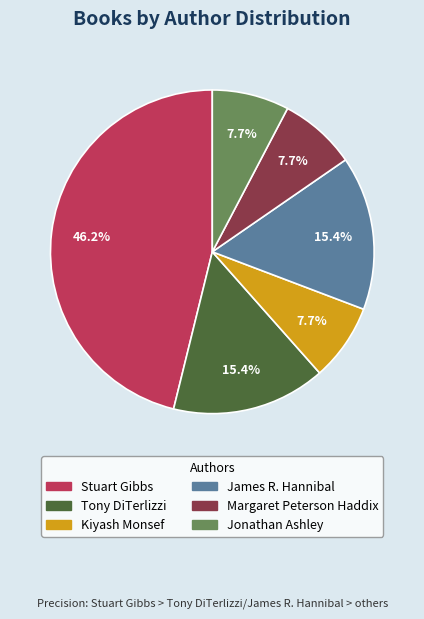

Between Kiyash Monsef and Tony DiTerlizzi, which is larger?

Tony DiTerlizzi